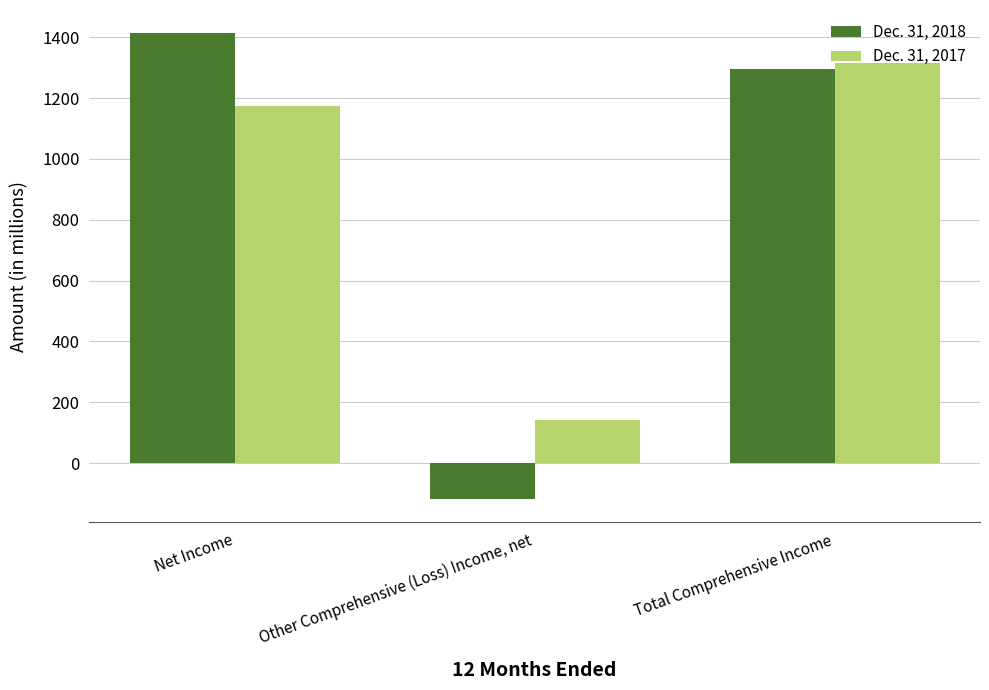

Rank the categories by Dec. 31, 2018 value from lowest to highest.

Other Comprehensive (Loss) Income, net, Total Comprehensive Income, Net Income